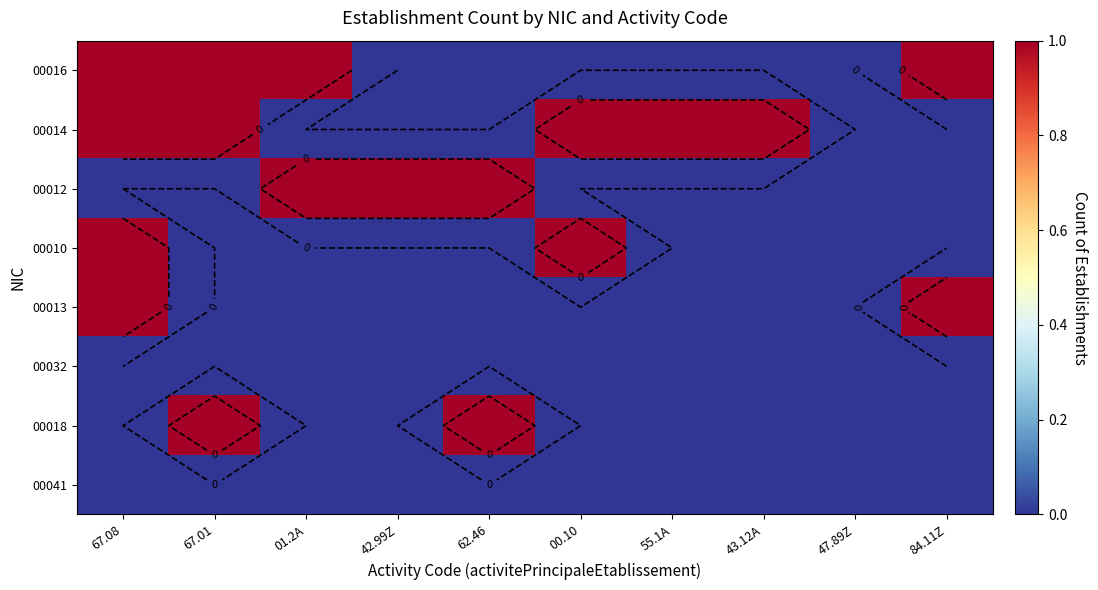

What is the highest value of the 00014 series?

1